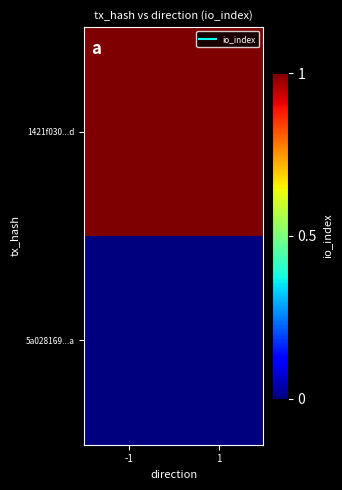

At which category is the sum across all series the highest?

-1